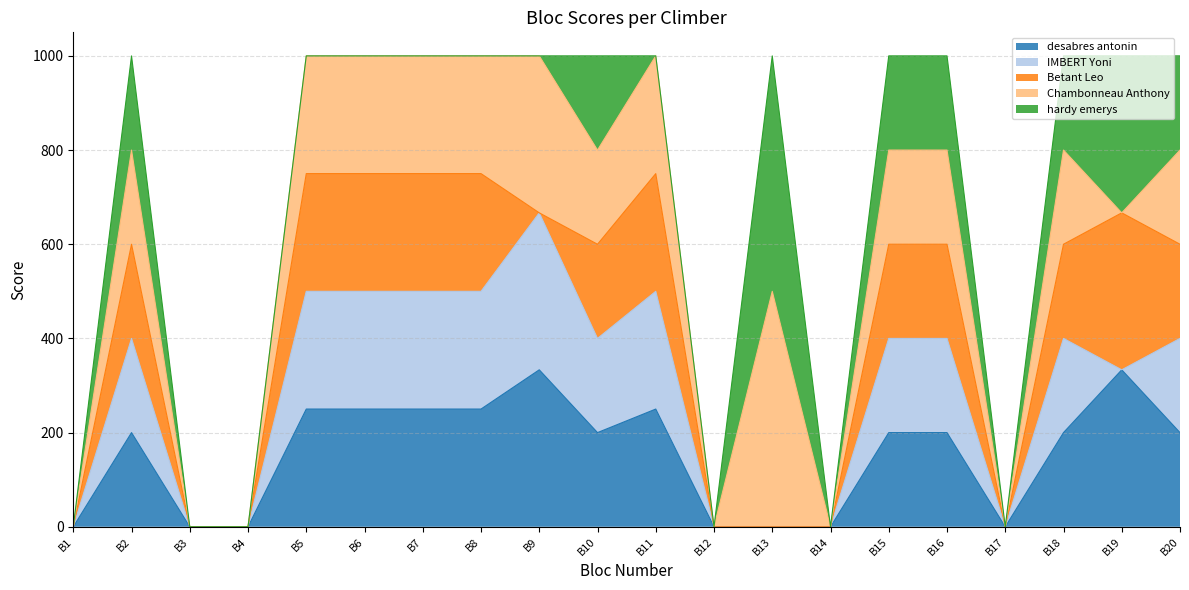

Read the IMBERT Yoni value at B16.

200.0